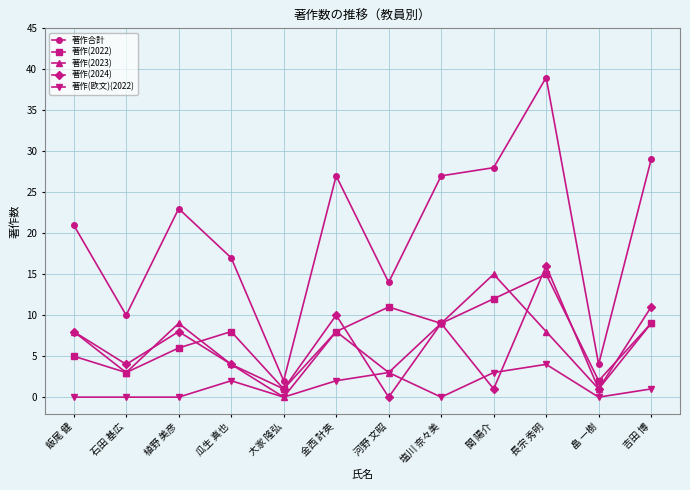

In 著作(2024), how many points are lower than both neighbors (excluding endpoints)?

5